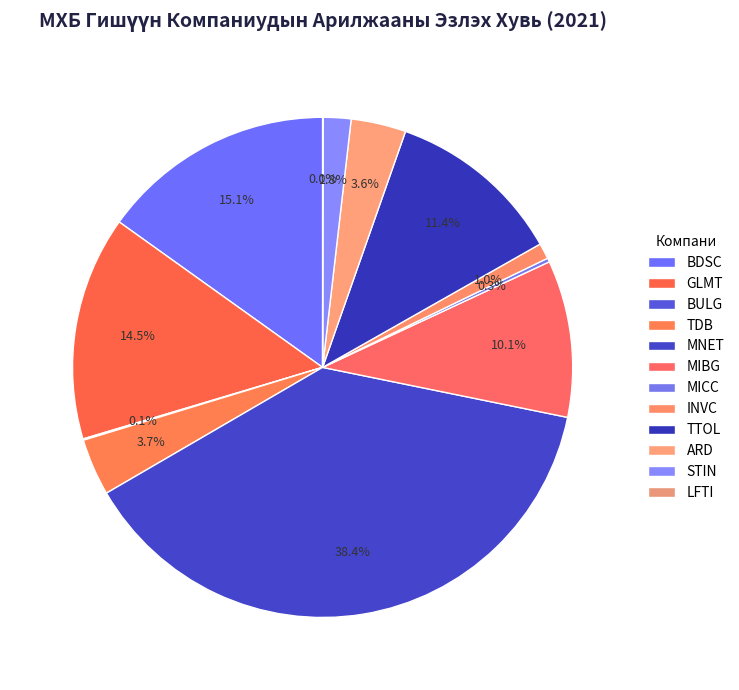

Count the number of slices in the pie.

12